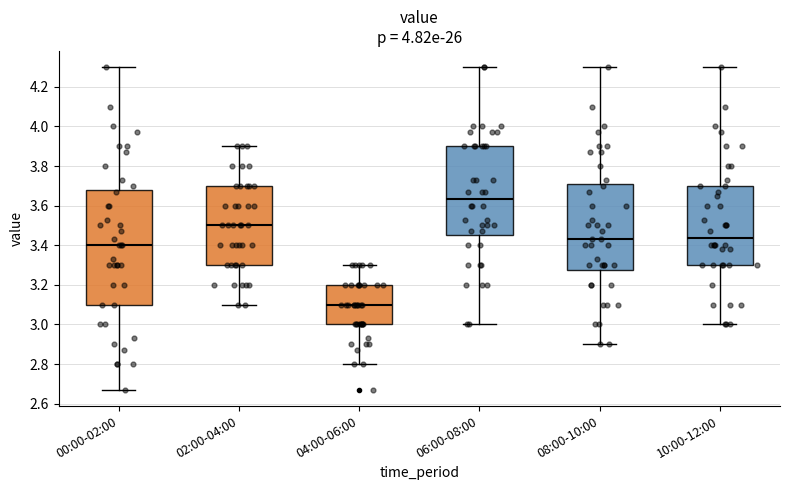

Comparing the boxes themselves (not the whiskers), which one is the tallest?

00:00-02:00